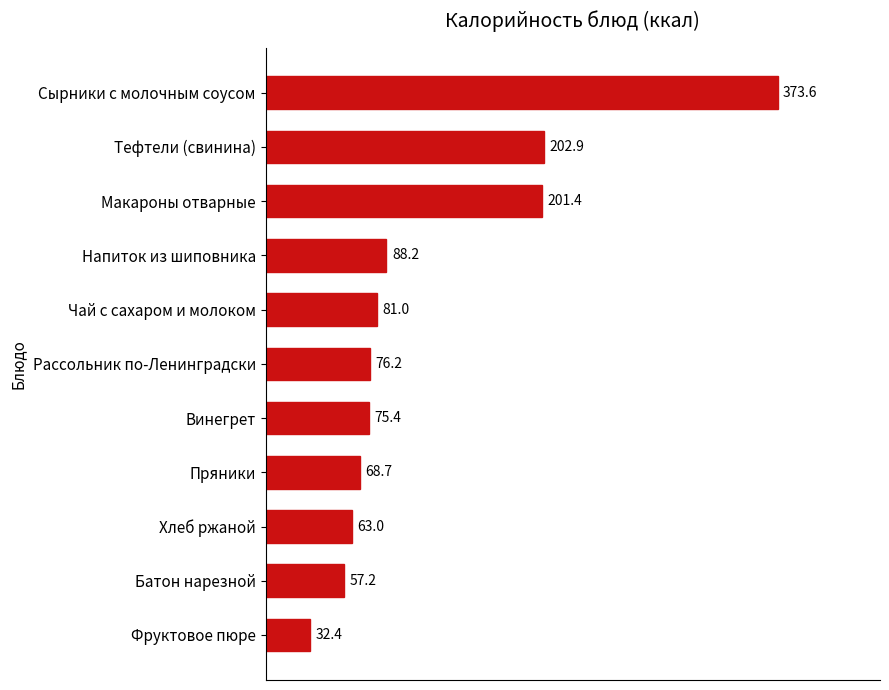

List the labels in order of value, smallest first.

Фруктовое пюре, Батон нарезной, Хлеб ржаной, Пряники, Винегрет, Рассольник по-Ленинградски, Чай с сахаром и молоком, Напиток из шиповника, Макароны отварные, Тефтели (свинина), Сырники с молочным соусом